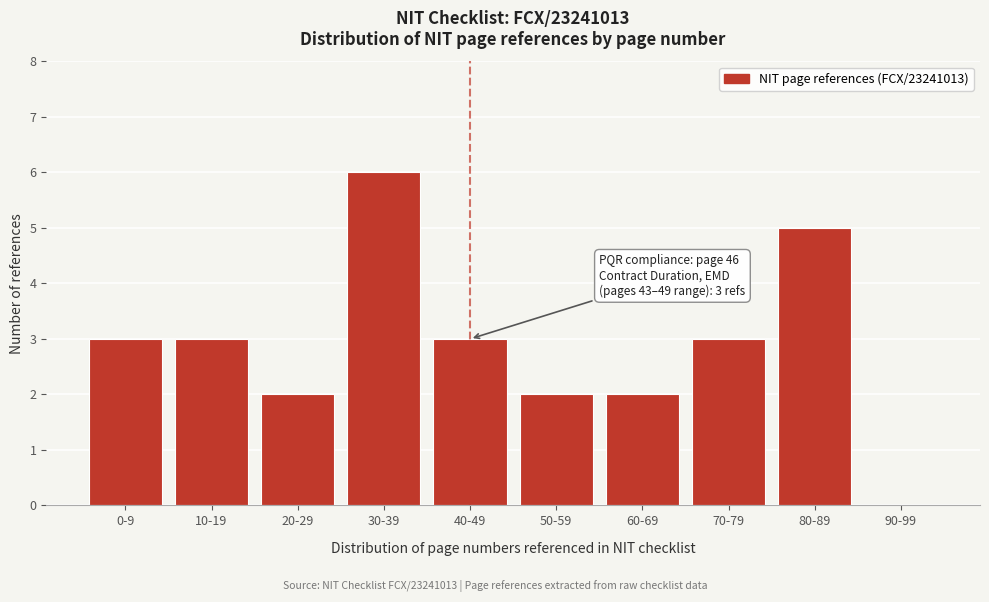

Reading left to right, transcribe all the data shown in this chart.

0-9=3	10-19=3	20-29=2	30-39=6	40-49=3	50-59=2	60-69=2	70-79=3	80-89=5	90-99=0